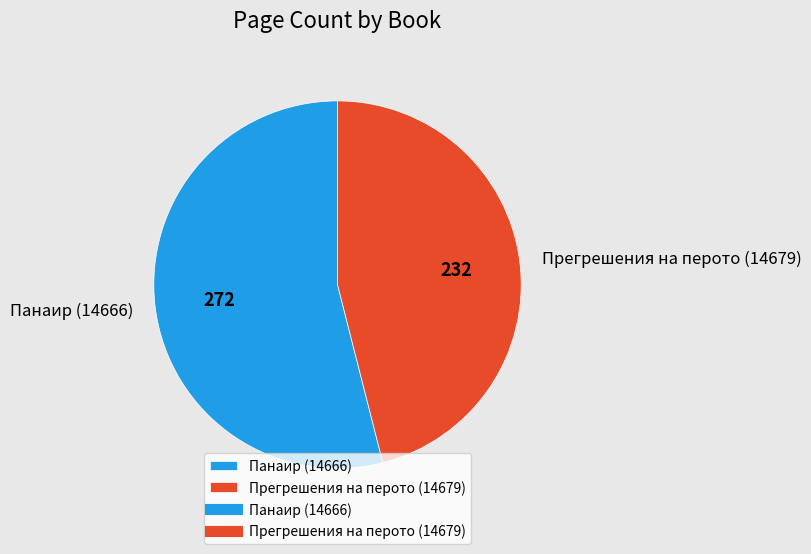

Rank the categories by value from lowest to highest.

Прегрешения на перото (14679), Панаир (14666)